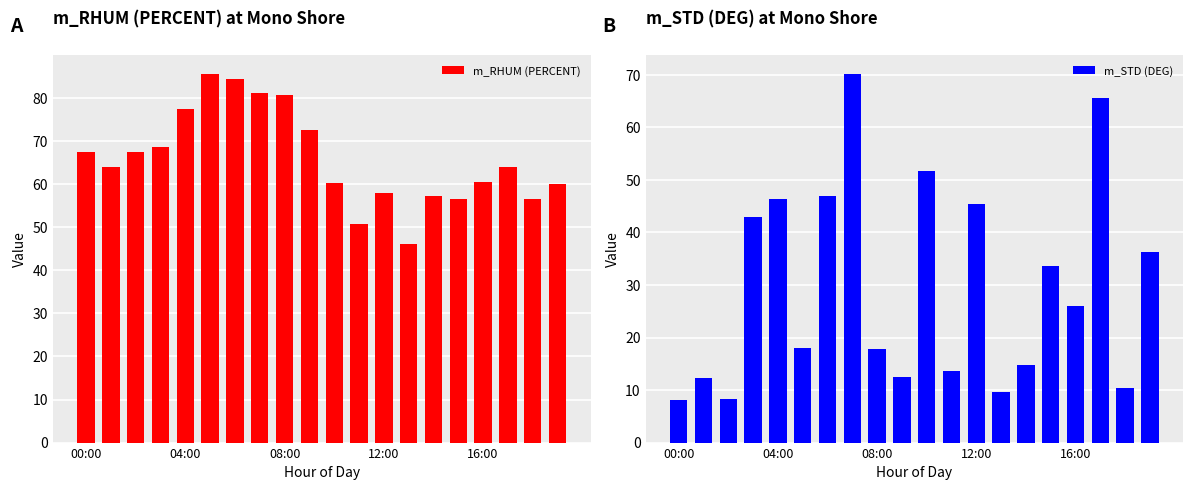

What is the difference between the maximum and second lowest values in the m_STD (DEG) series?

61.9